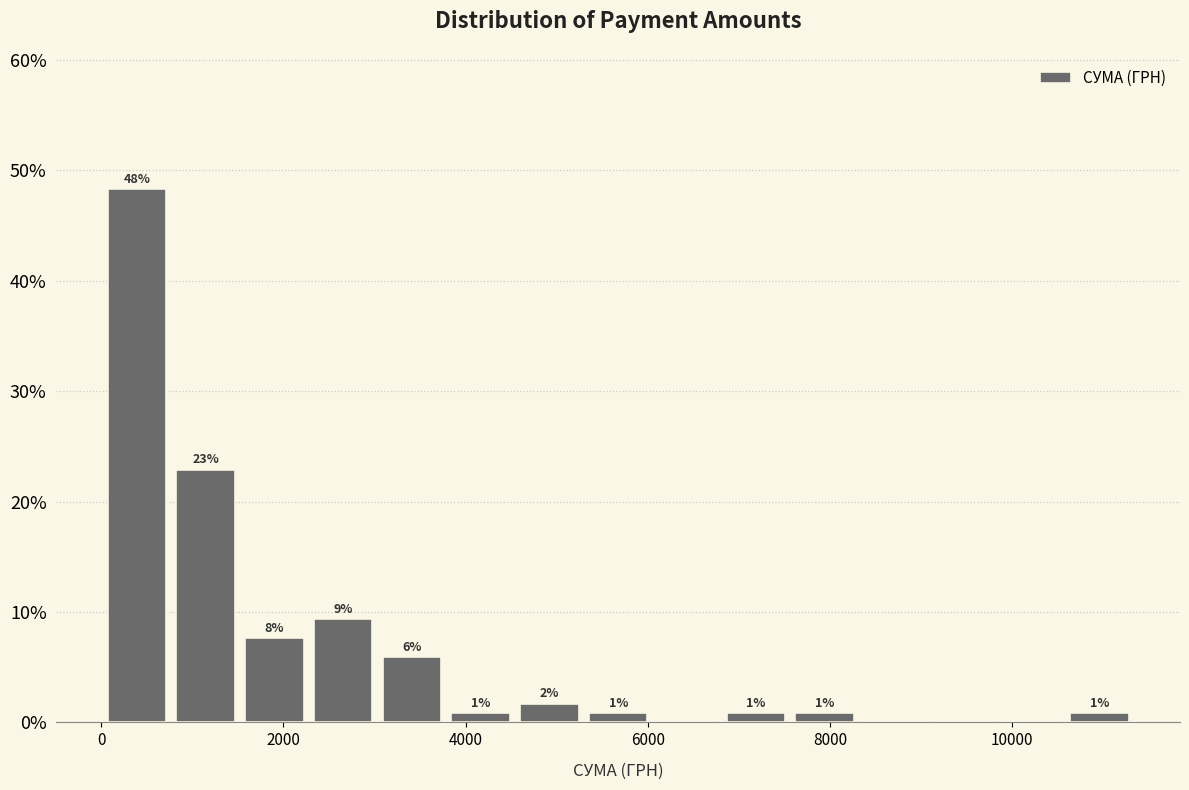

Around what value on the x-axis is the tallest bar? Give the approximate position of its centre, as read against the axis.

400